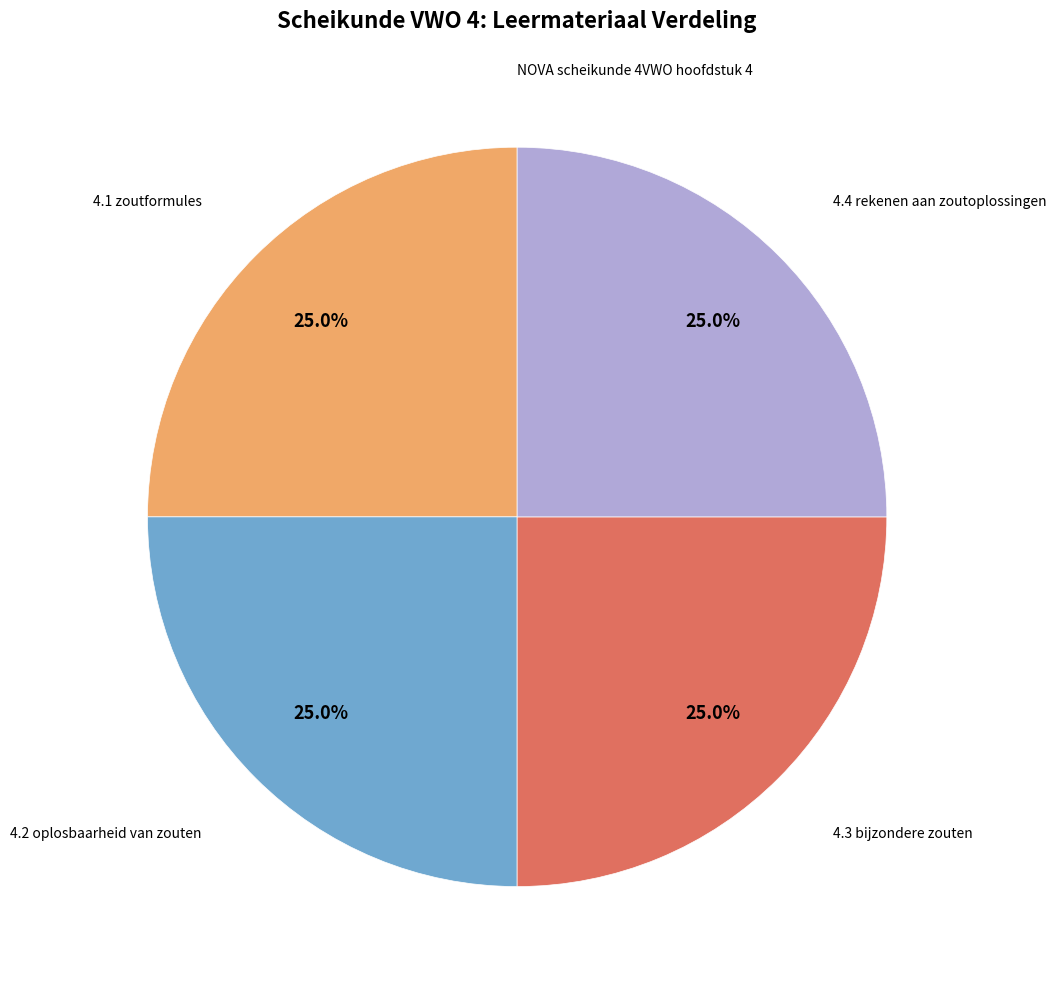

To the nearest percent, what is the average slice percentage?

20%